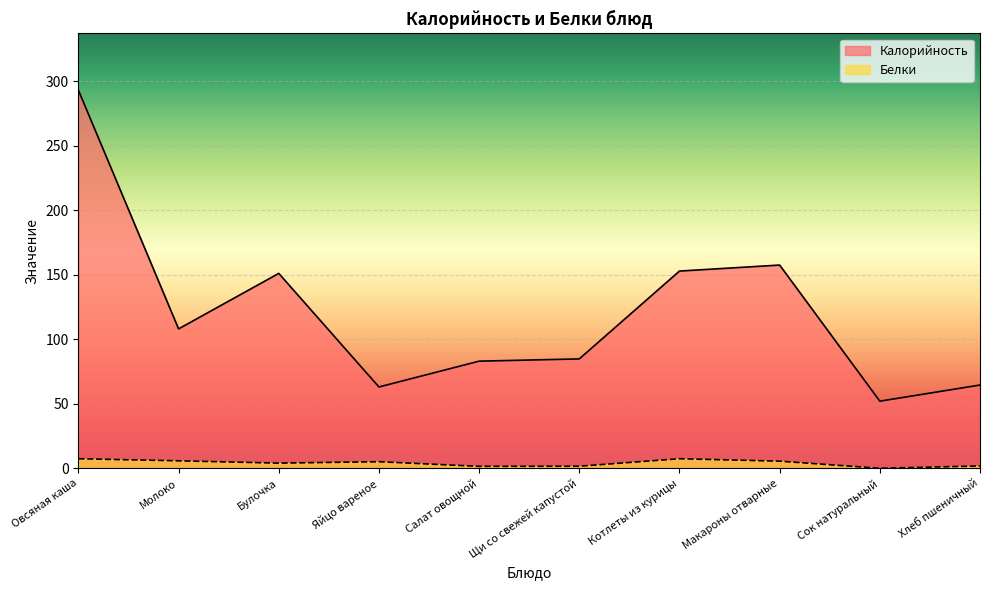

At which category does Калорийность reach its first local peak?

Булочка